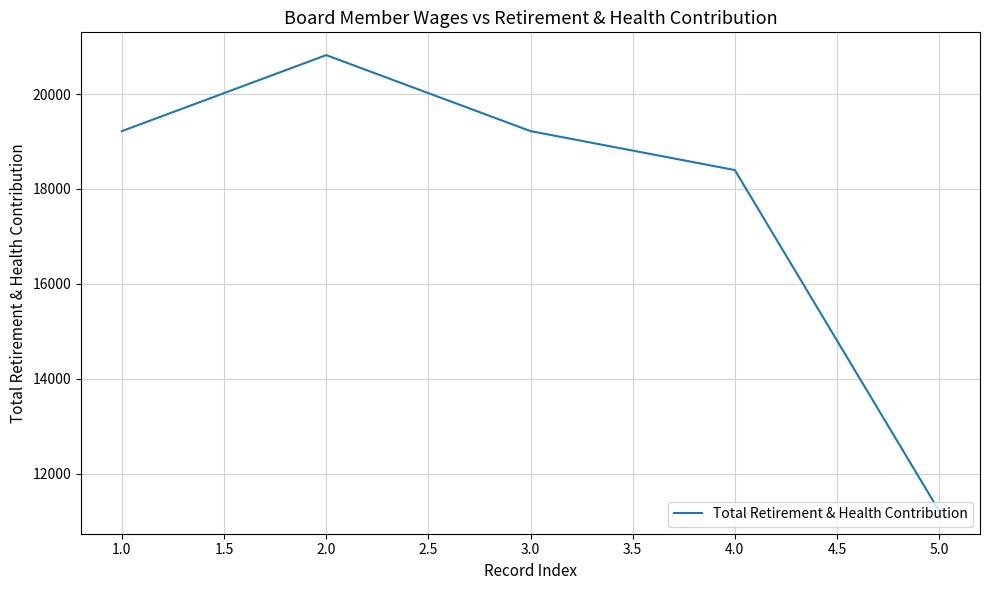

Approximately how many times larger is the value at 3.0 compared to 5.0?

1.7